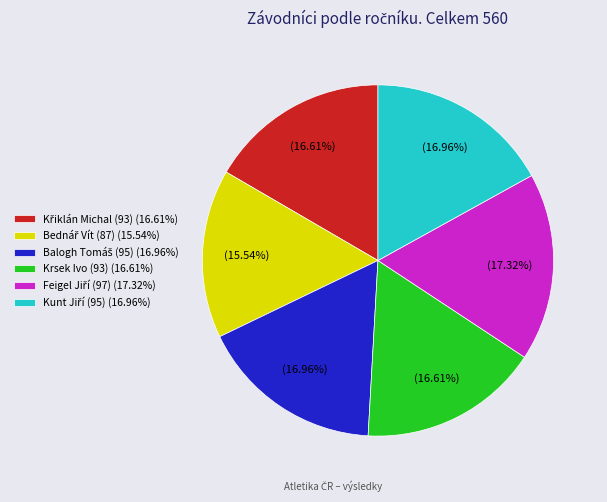

Does any single category account for the majority?

No